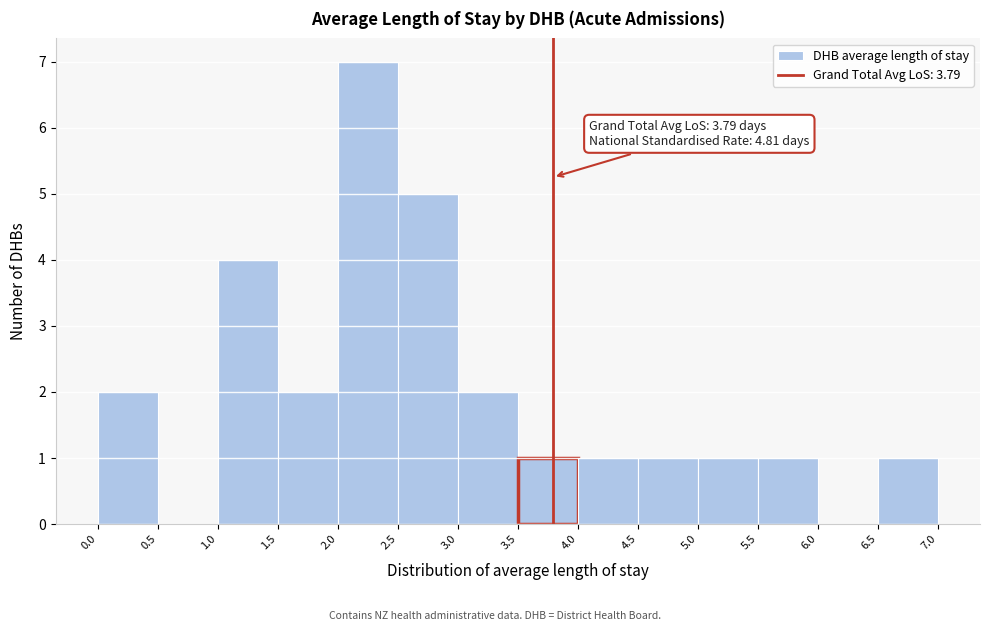

Which range on the x-axis has the tallest bar?

2.0 to 2.5